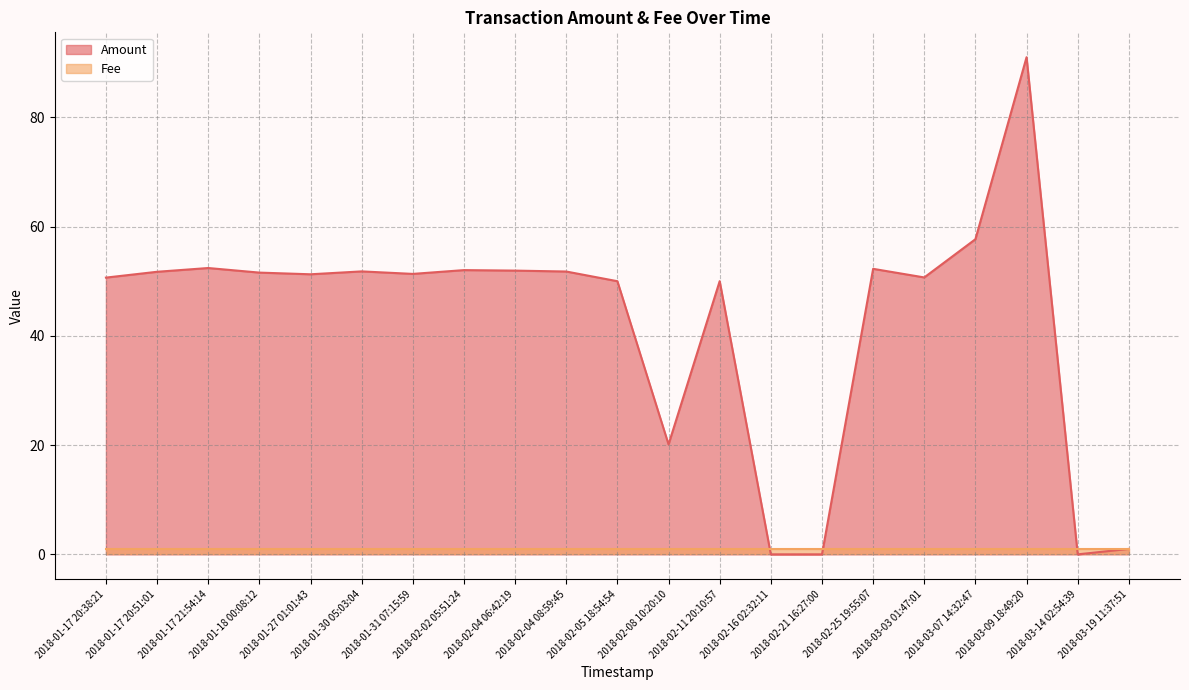

What is the value of the 17th point from the left?

50.7